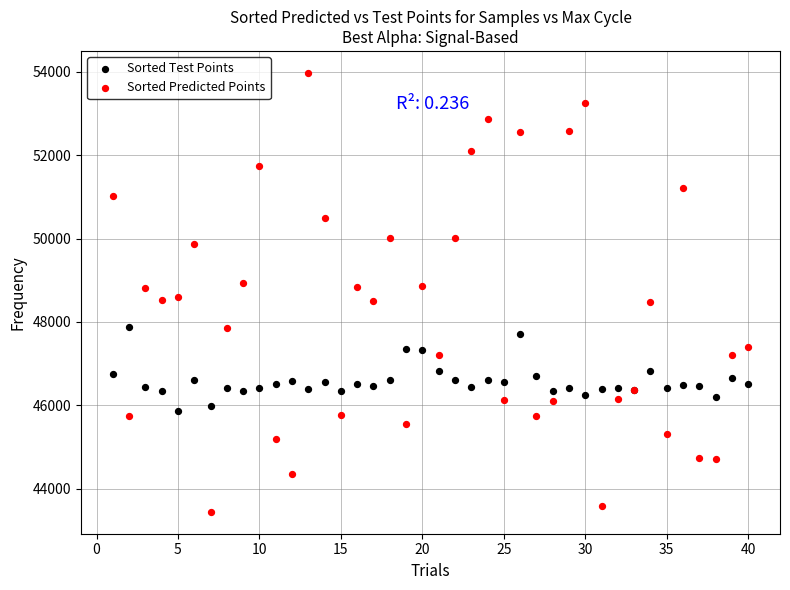

Which series has the widest spread of Y values?

Sorted Predicted Points